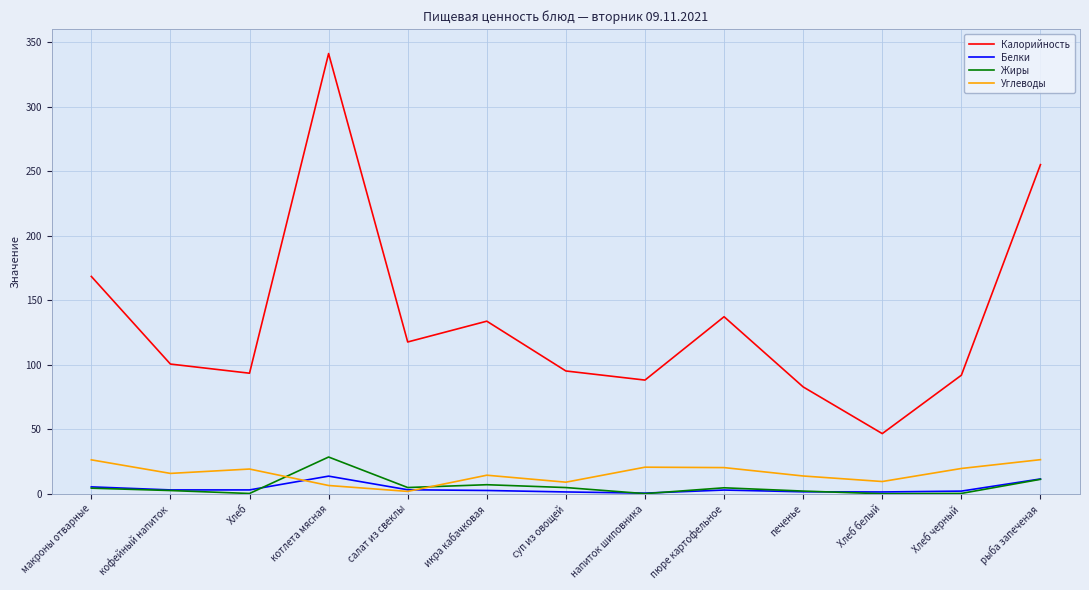

Where is Калорийность nearest to the value 193?

макроны отварные